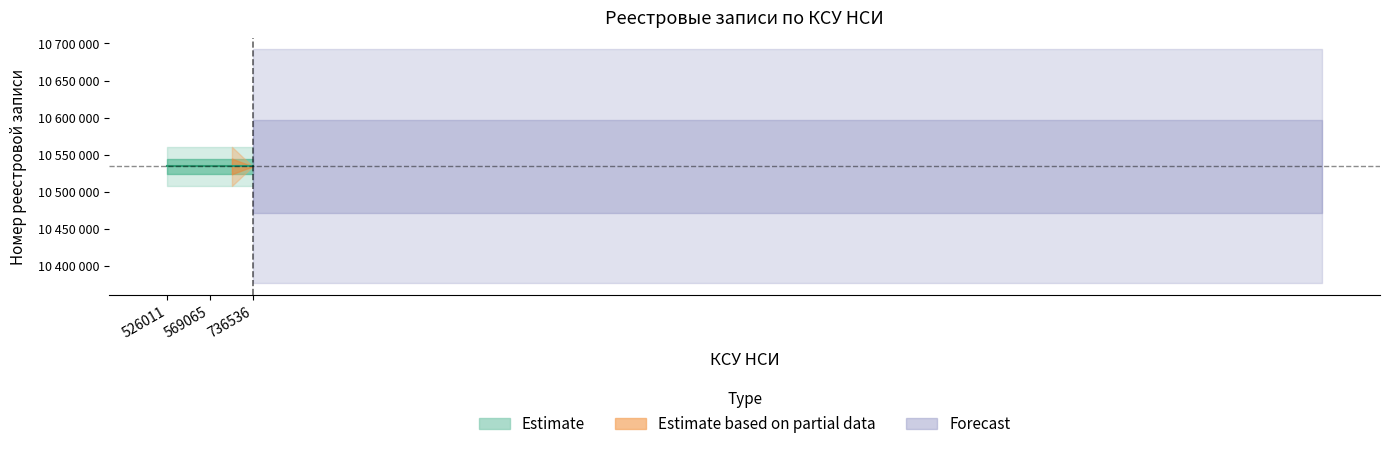

The Номер реестровой записи series shows 18290272 at 736536. True or false?

False